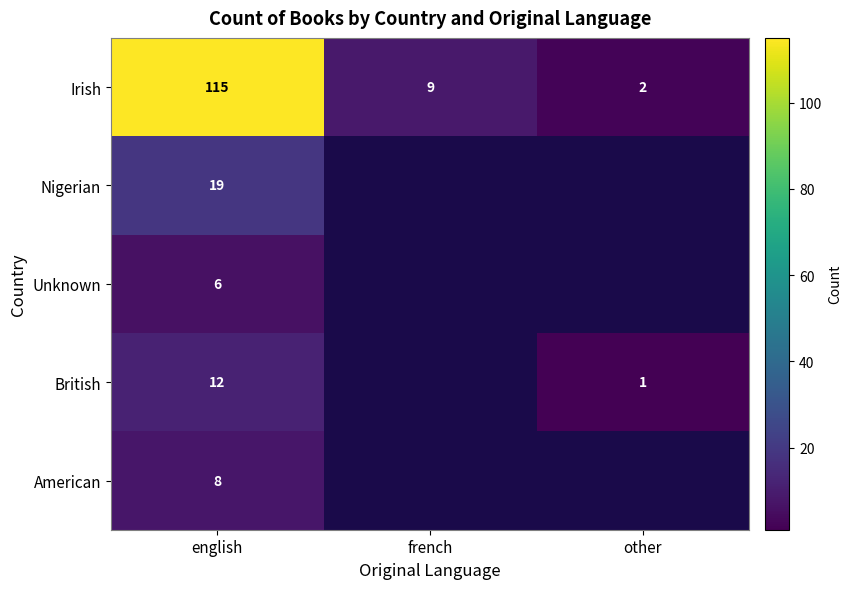

At which category is the sum across all series the highest?

english